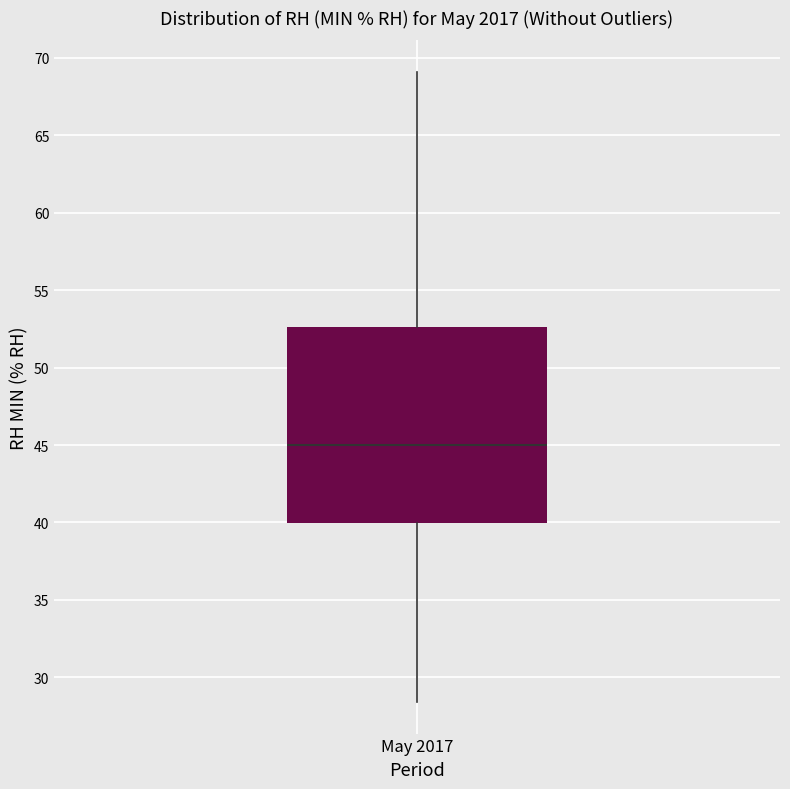

Where does the median line of the box for May 2017 sit on the y-axis? The values are not printed on the chart, so give them approximately, as read against the axis.

45.0